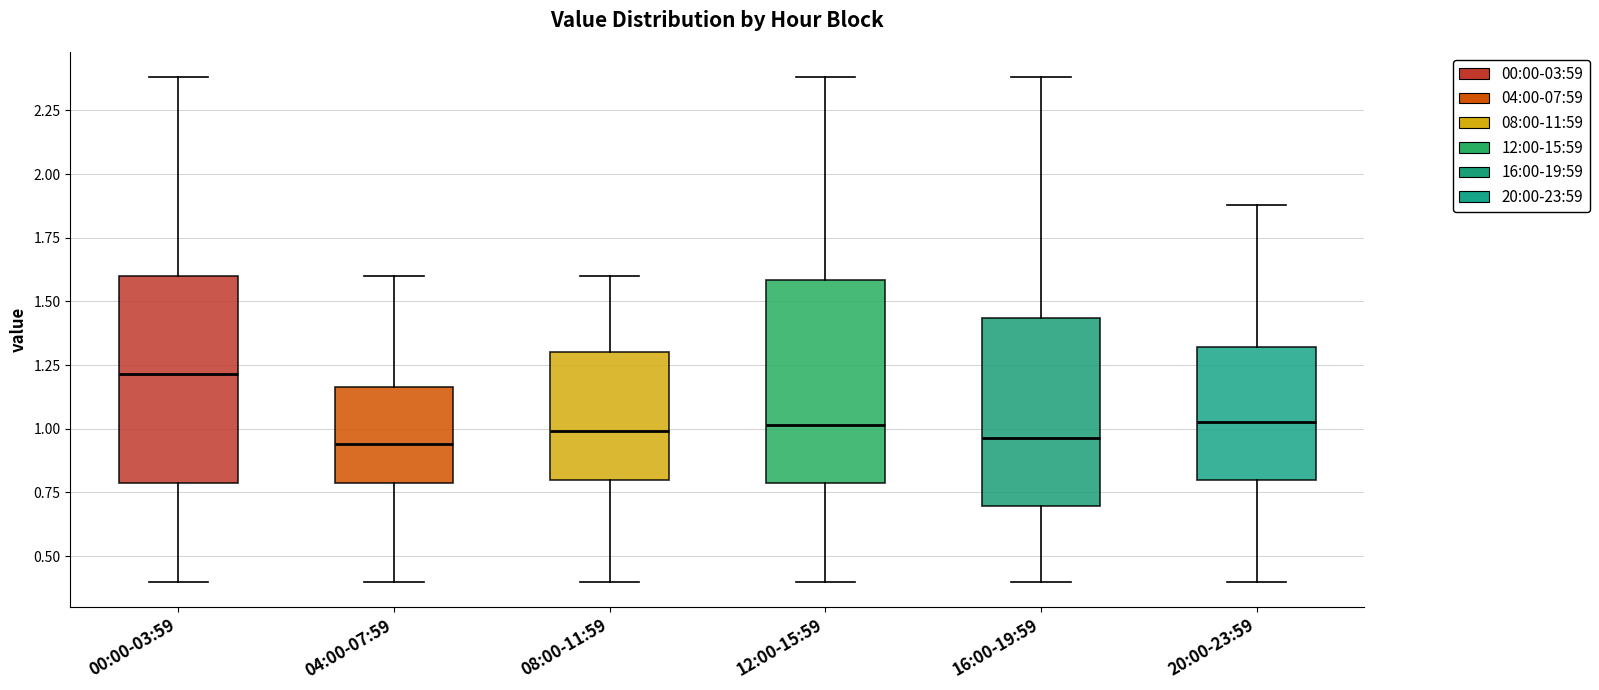

Reading left to right, transcribe this box plot: for each box, give where its median line is, the range the box spans, and where its two whiskers end, as read against the y-axis. The values are not printed on the chart, so give them approximately, as read against the axis.

00:00-03:59: median 1.20, box 0.80 to 1.60, whiskers 0.40 to 2.40
04:00-07:59: median 0.95, box 0.80 to 1.15, whiskers 0.40 to 1.60
08:00-11:59: median 1.00, box 0.80 to 1.30, whiskers 0.40 to 1.60
12:00-15:59: median 1.00, box 0.80 to 1.60, whiskers 0.40 to 2.40
16:00-19:59: median 0.95, box 0.70 to 1.45, whiskers 0.40 to 2.40
20:00-23:59: median 1.05, box 0.80 to 1.30, whiskers 0.40 to 1.90